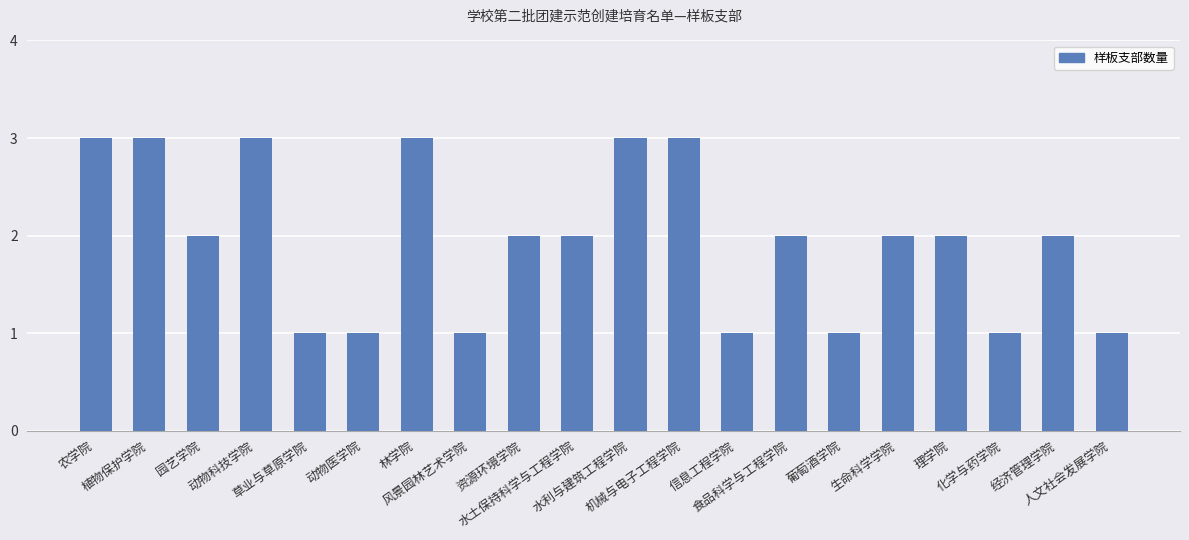

The value at 信息工程学院 is 1. True or false?

True